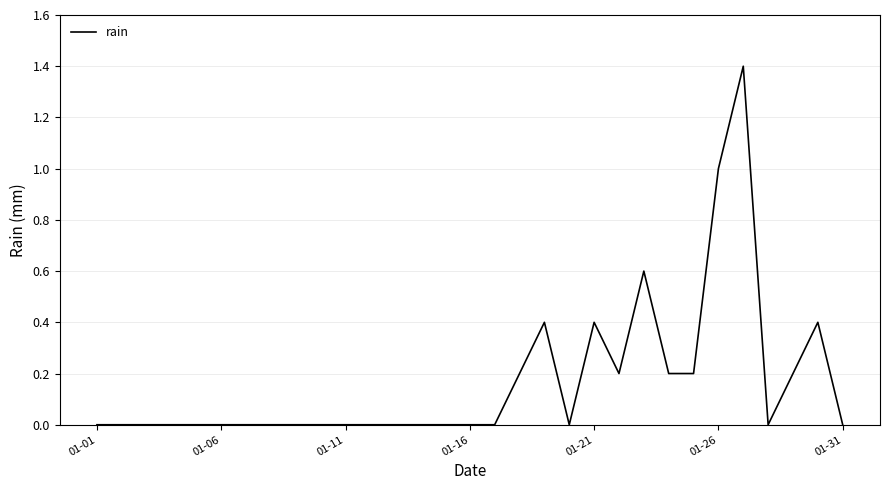

What is the greatest value displayed?

1.4